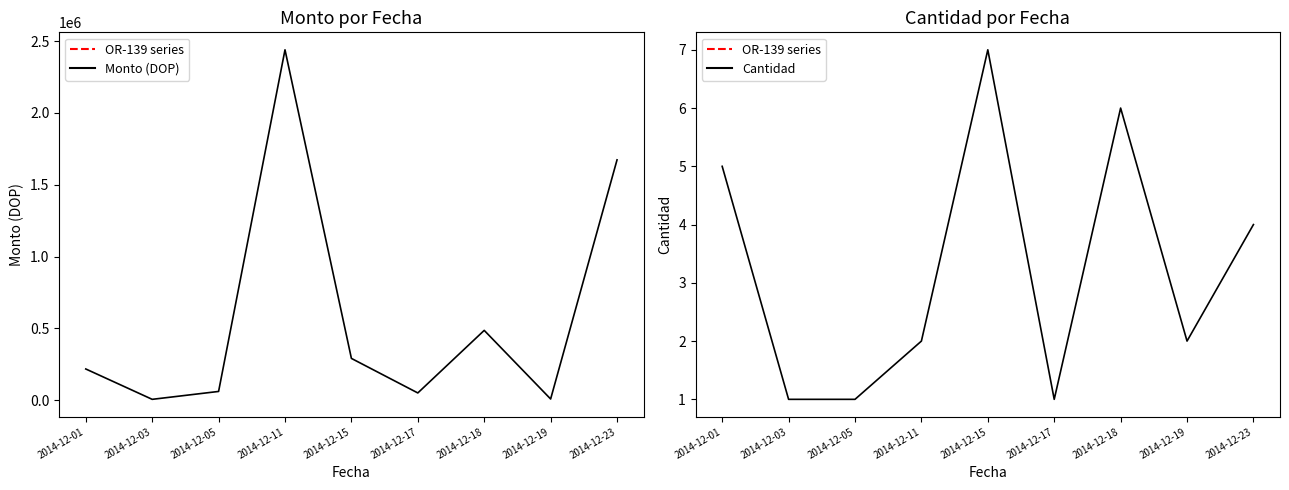

Rank the series by their average value, from lowest to highest.

Cantidad, Monto (DOP)